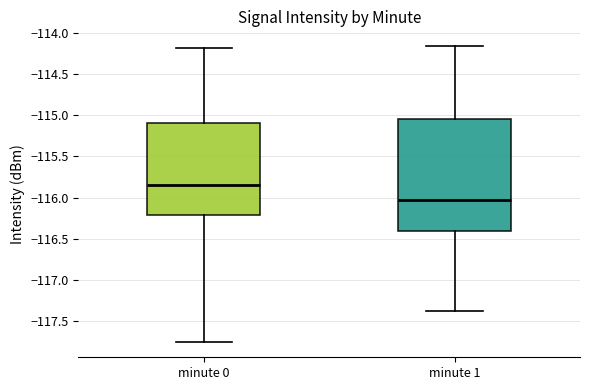

Comparing the boxes themselves (not the whiskers), which one is the tallest?

minute 1